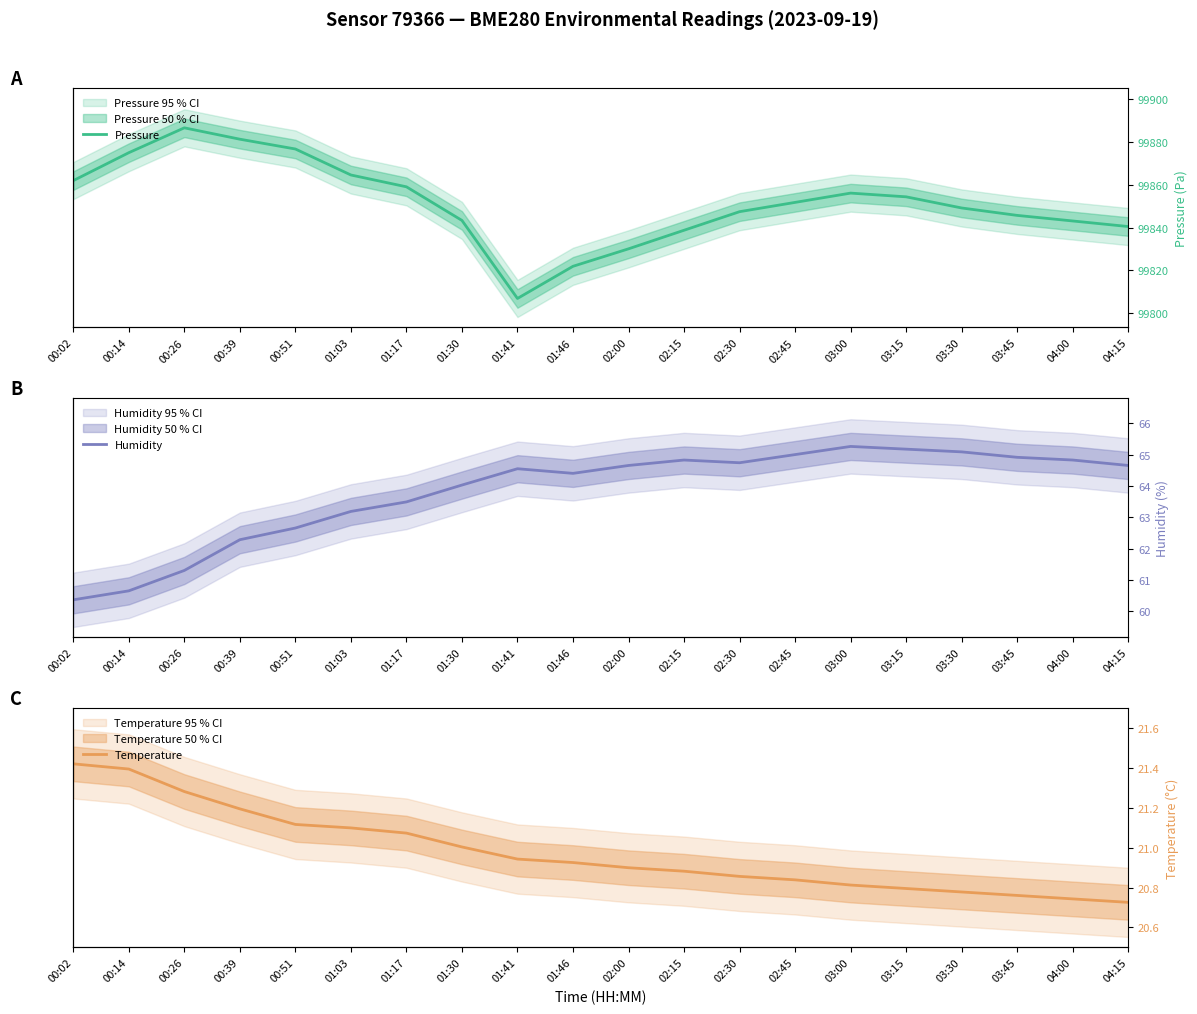

How many lines are shown in the chart?

3